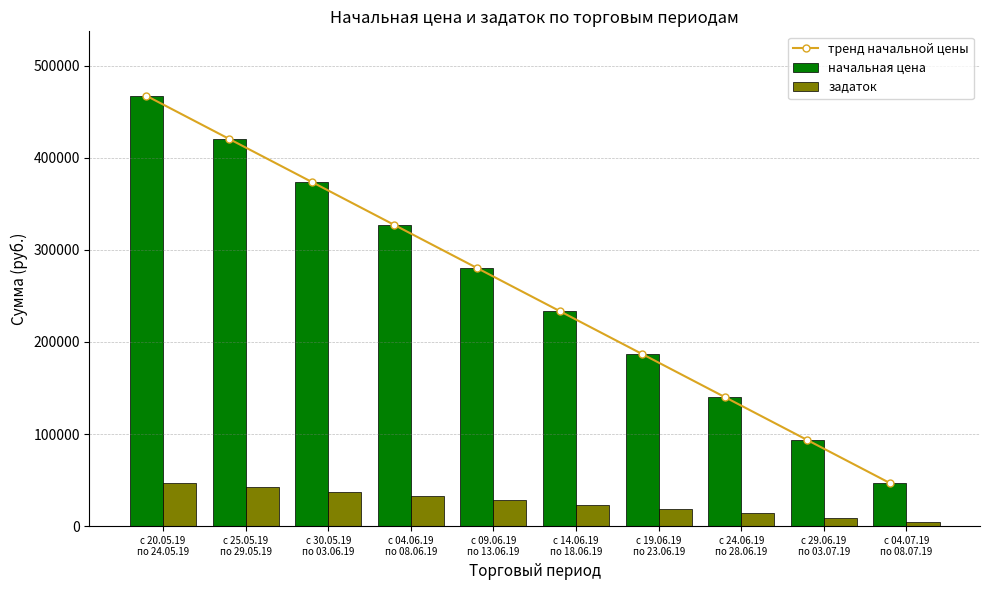

What is the difference between the second highest and second lowest values in the начальная цена series?

327016.9